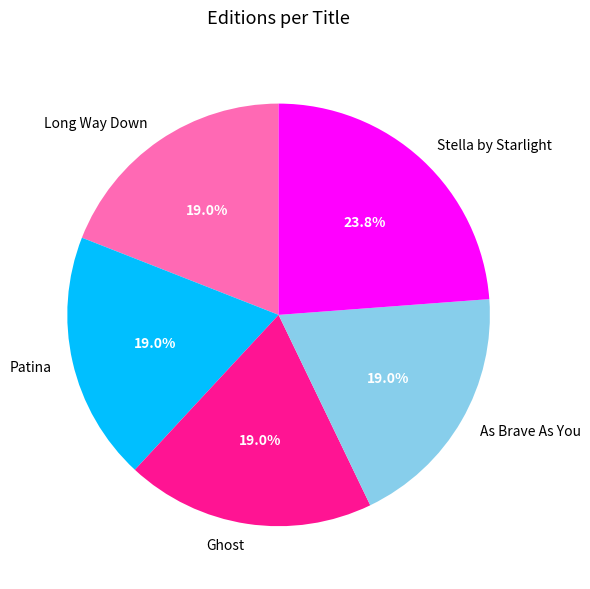

Which category has the biggest portion of the pie?

Stella by Starlight